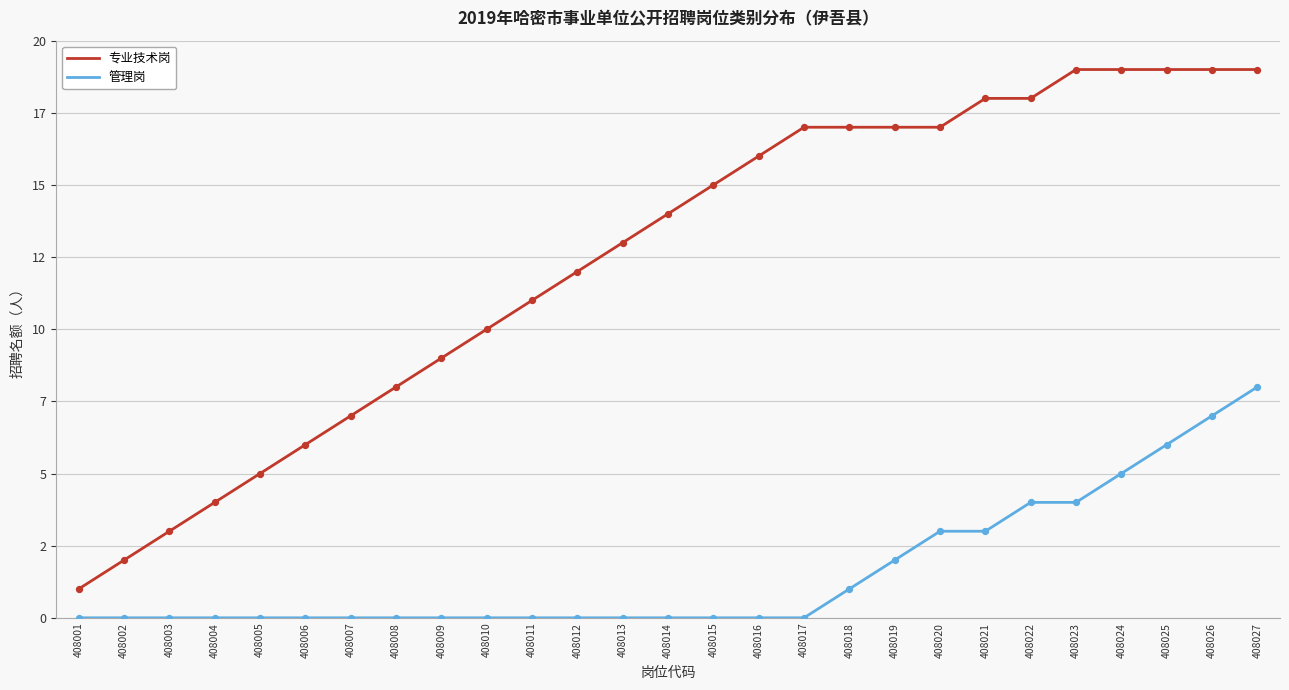

At which category is the sum across all series the highest?

408027